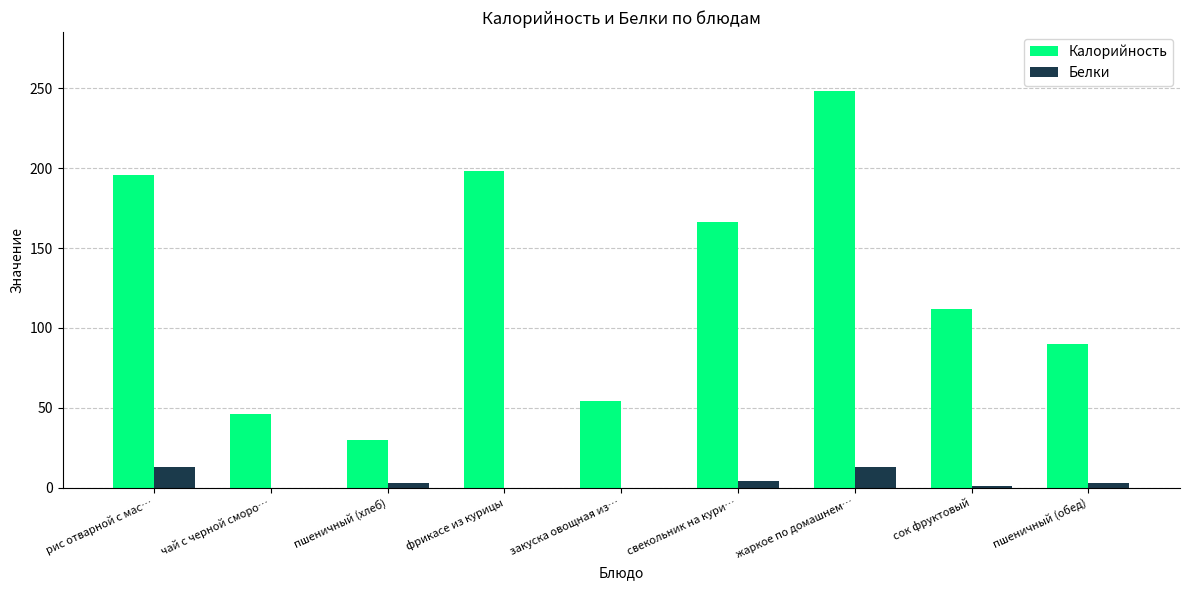

Which series has the largest total across all categories?

Калорийность